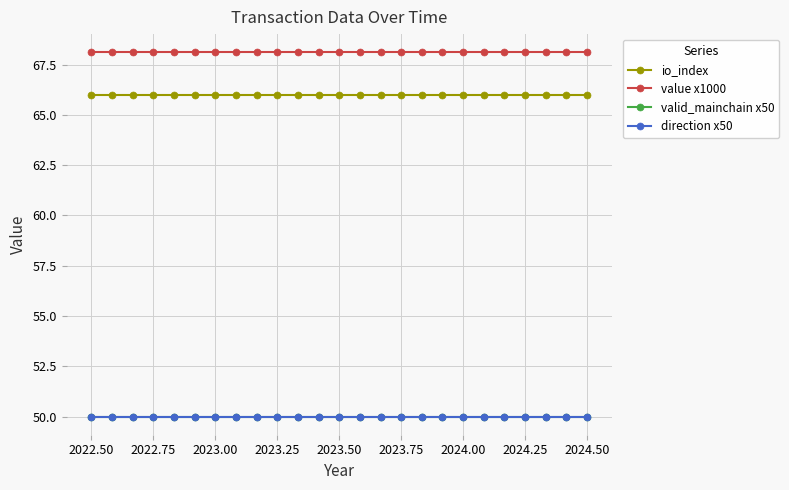

Does the chart have visible grid lines?

Yes